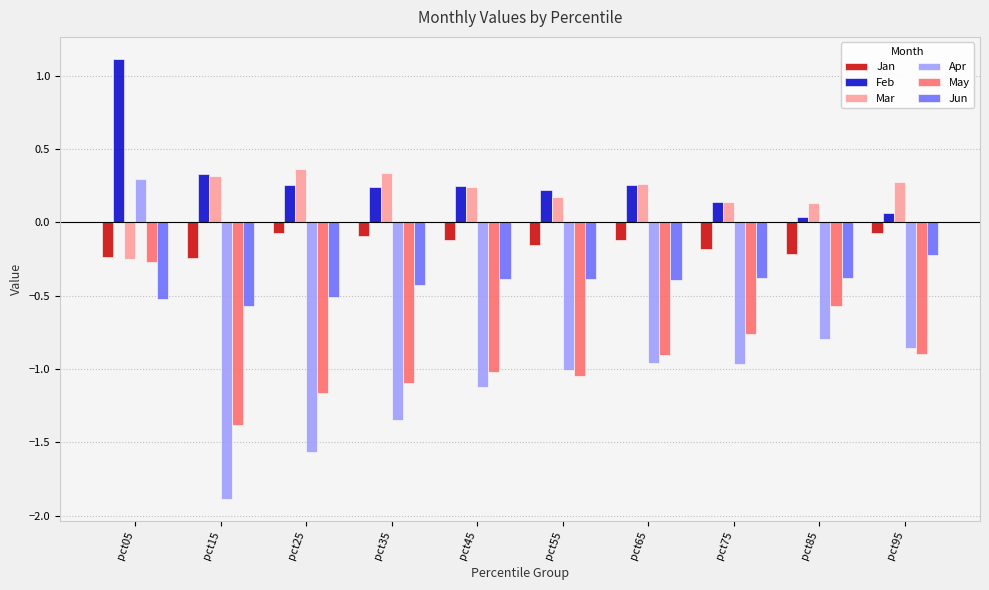

How many values in Apr are above zero?

1